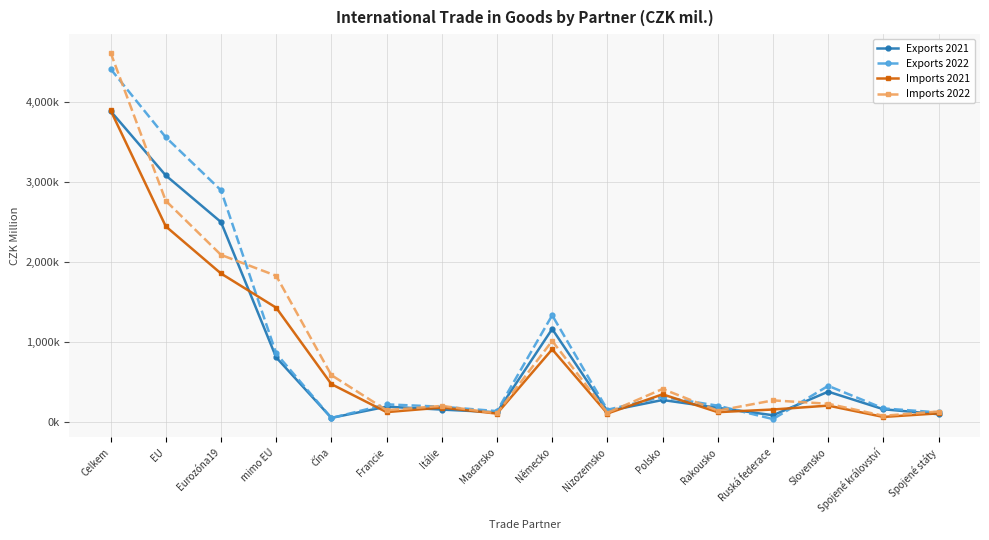

What are all the series names shown in the legend?

Exports 2021, Exports 2022, Imports 2021, Imports 2022